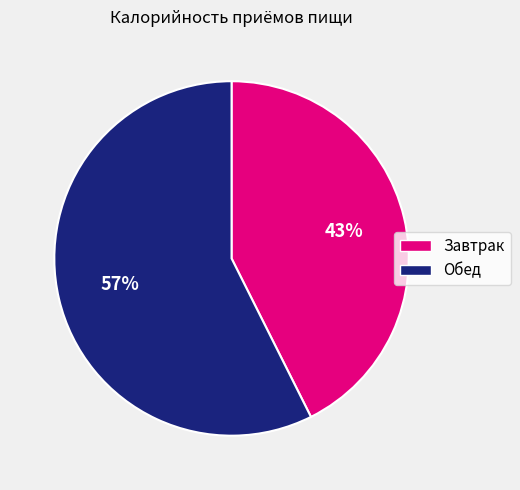

What percentage is the Обед slice, to the nearest percent?

57%